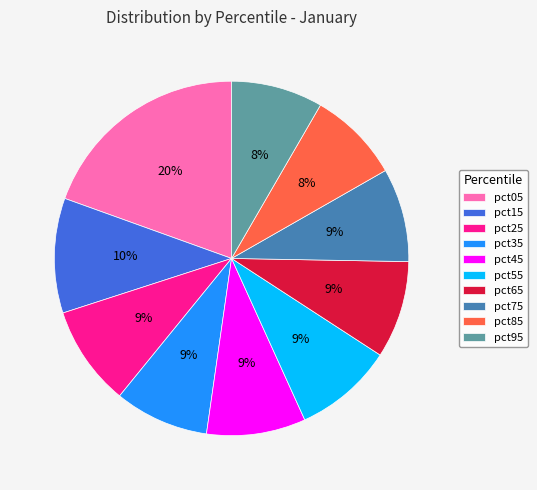

Count the number of slices in the pie.

10